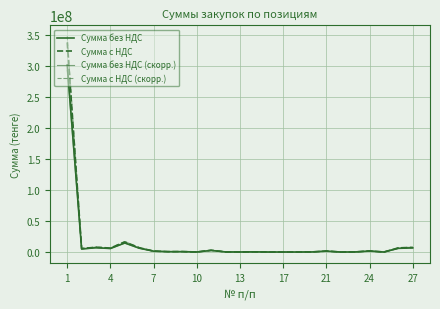

At which category does Сумма без НДС reach its first local valley?

4